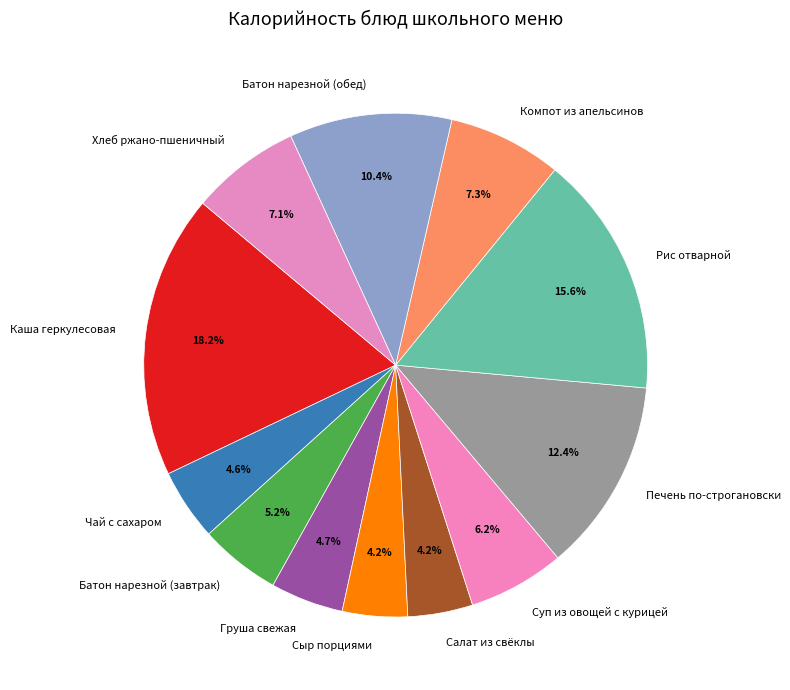

Which category has the biggest portion of the pie?

Каша геркулесовая